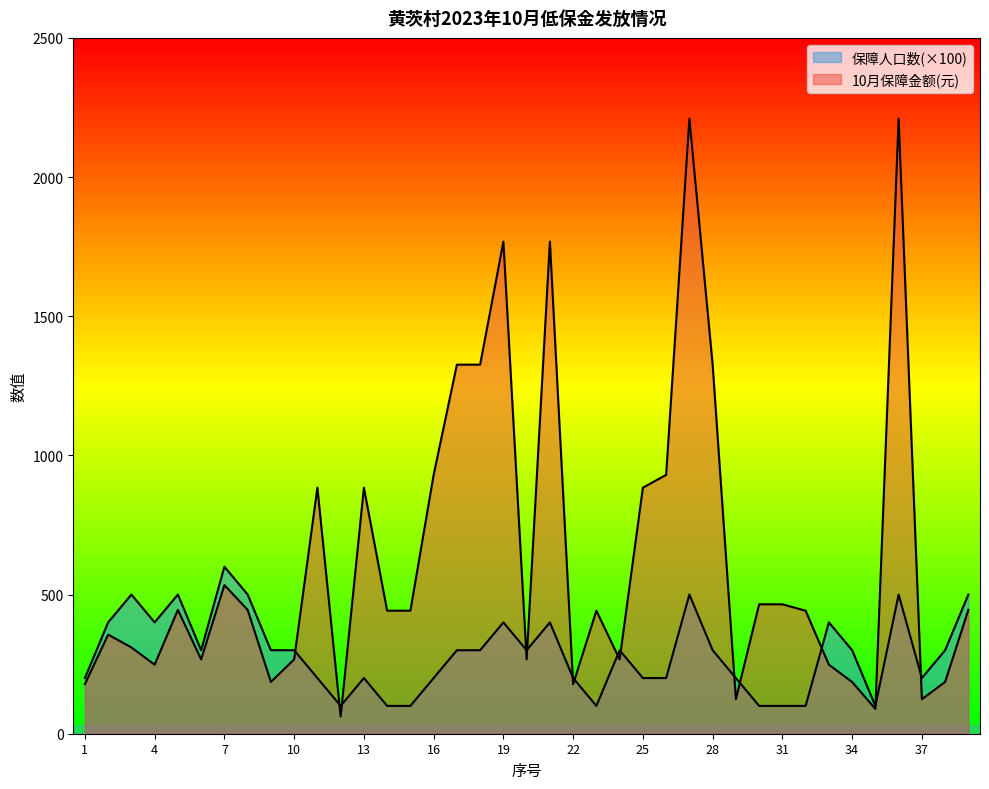

Rank the series by their average value, from highest to lowest.

10月保障金额(元), 保障人口数